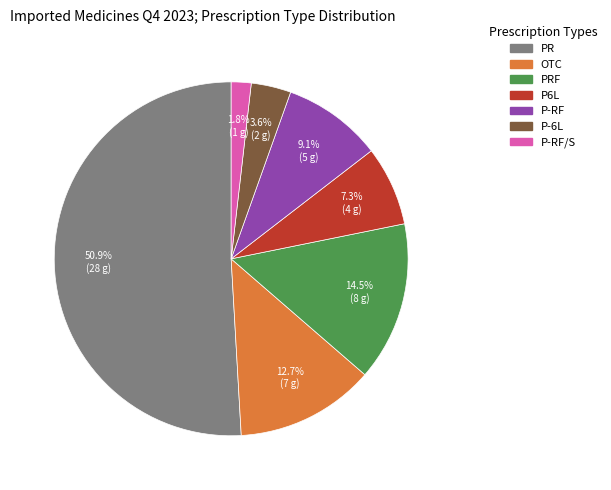

To the nearest percent, what is the difference between the largest and smallest slice percentages?

49%